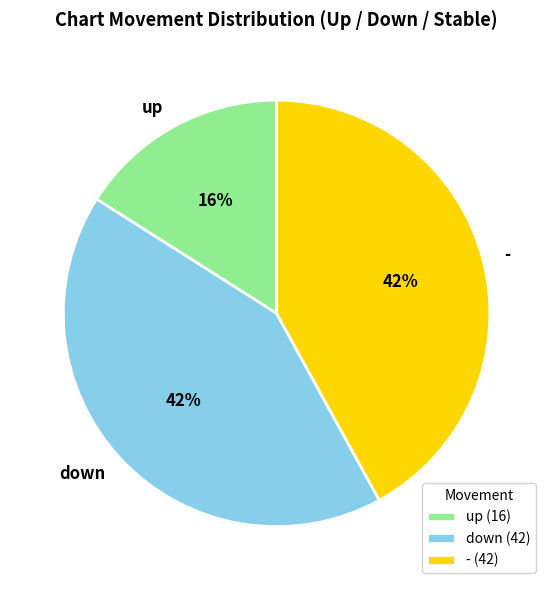

What is the ratio of the value at up to the value at down?

0.4